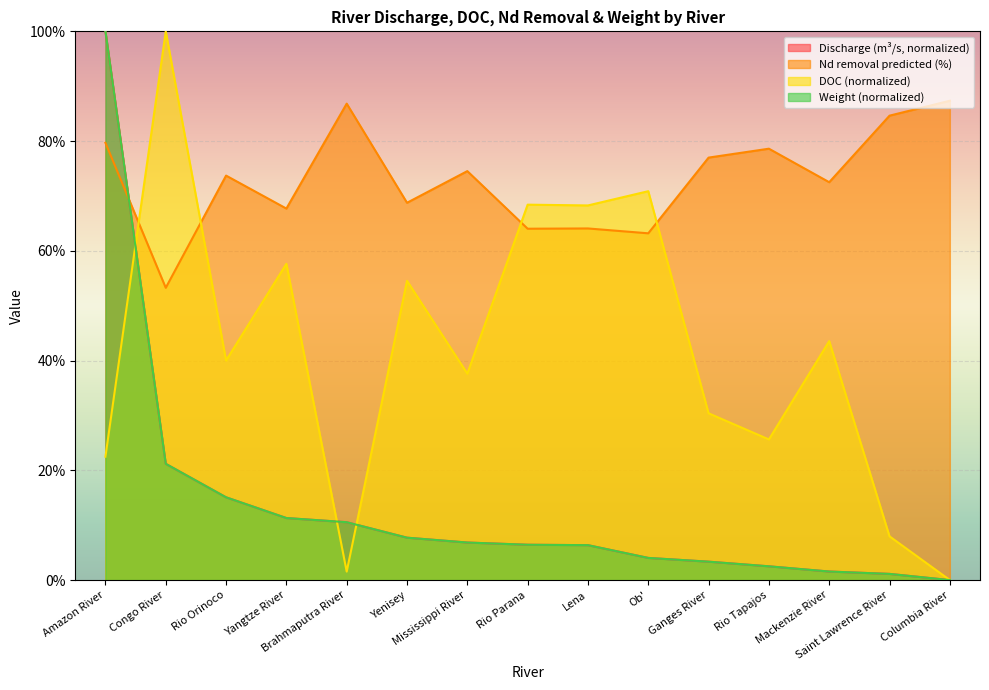

Is it true that Discharge (m3/s) equals 8.3 at Lena?

False